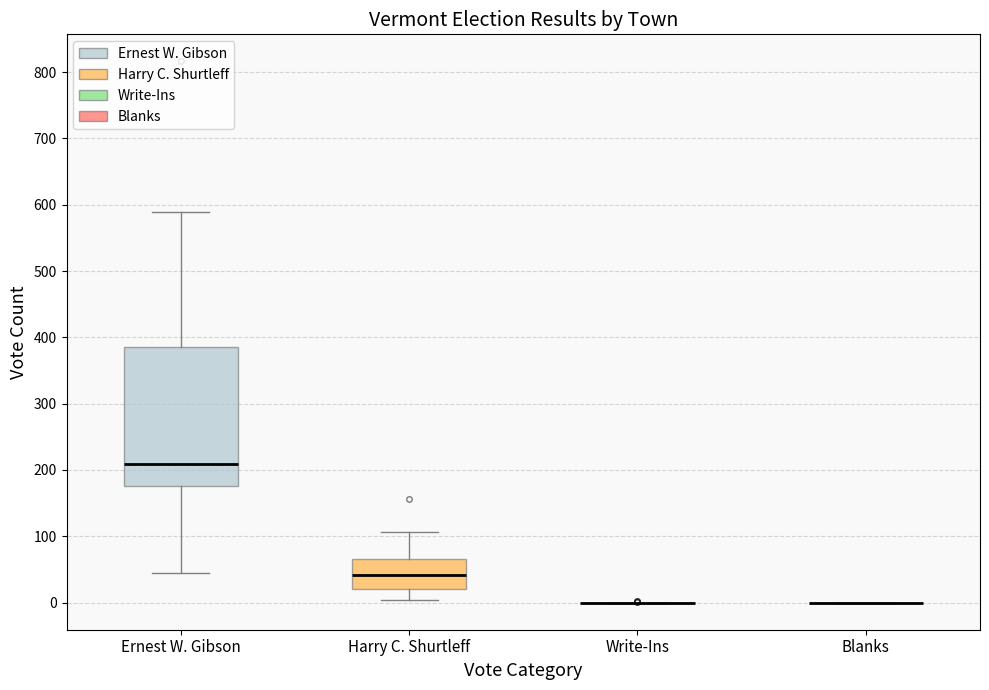

Where does the lower whisker of the box for Ernest W. Gibson end on the y-axis? The values are not printed on the chart, so give them approximately, as read against the axis.

50